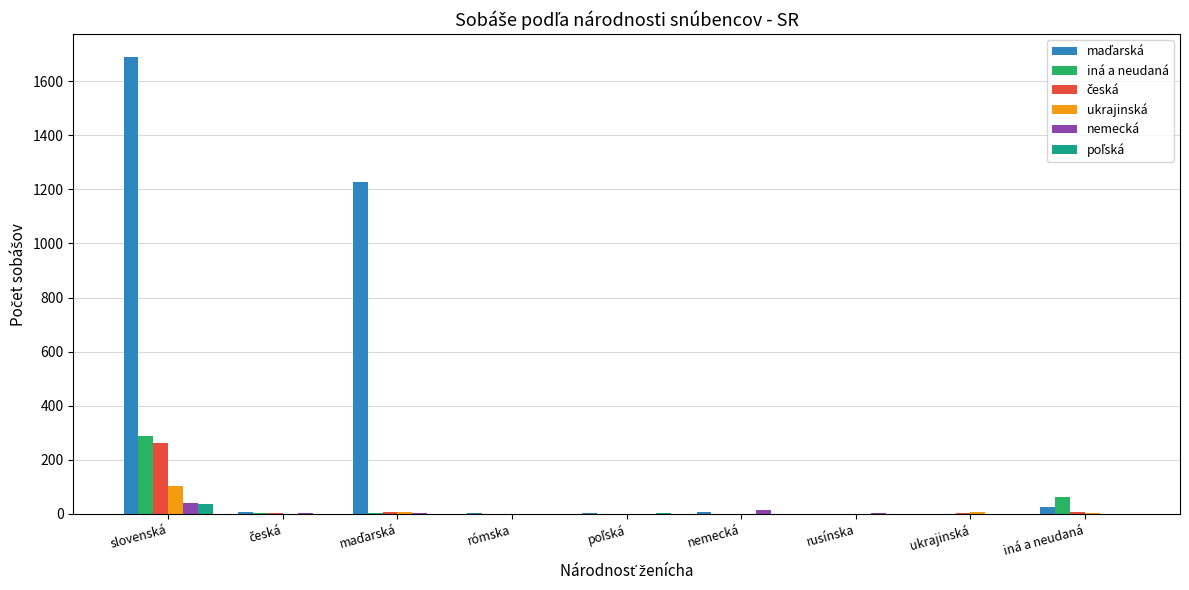

At which label is iná a neudaná closest to 144?

iná a neudaná